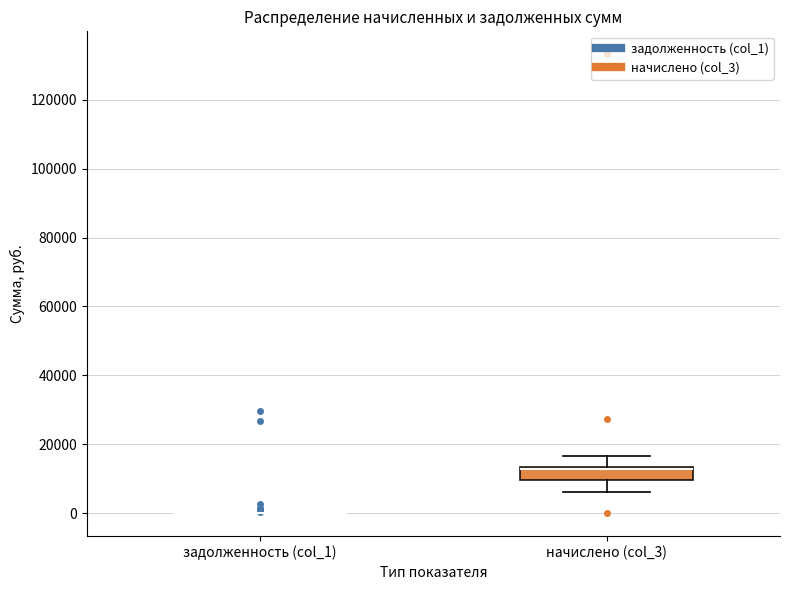

Reading left to right, transcribe this box plot: for each box, give where its median line is, the range the box spans, and where its two whiskers end, as read against the y-axis. The values are not printed on the chart, so give them approximately, as read against the axis.

задолженность (col_1): box collapsed to a line at 0, whiskers 0 to 0
начислено (col_3): median 12000, box 10000 to 14000, whiskers 6000 to 16000